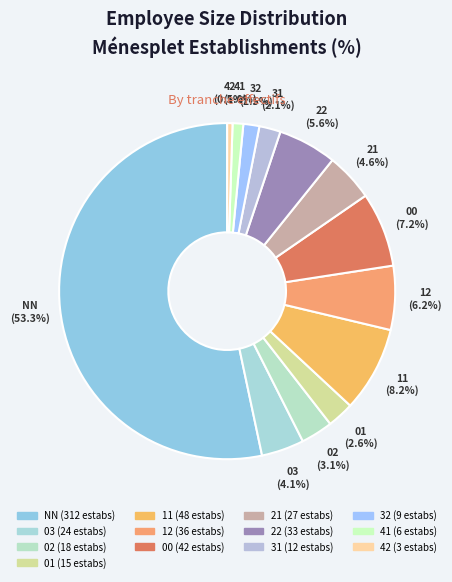

Is it true that 22 is 6% of the pie?

True